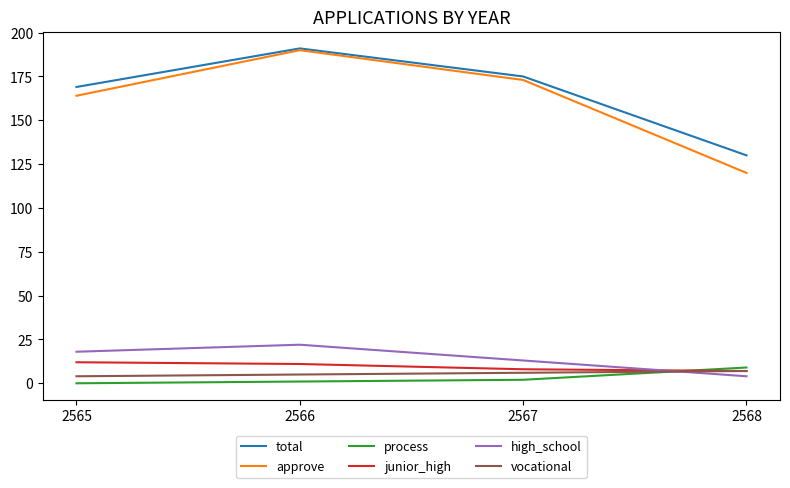

At which category is the sum across all series the highest?

2566